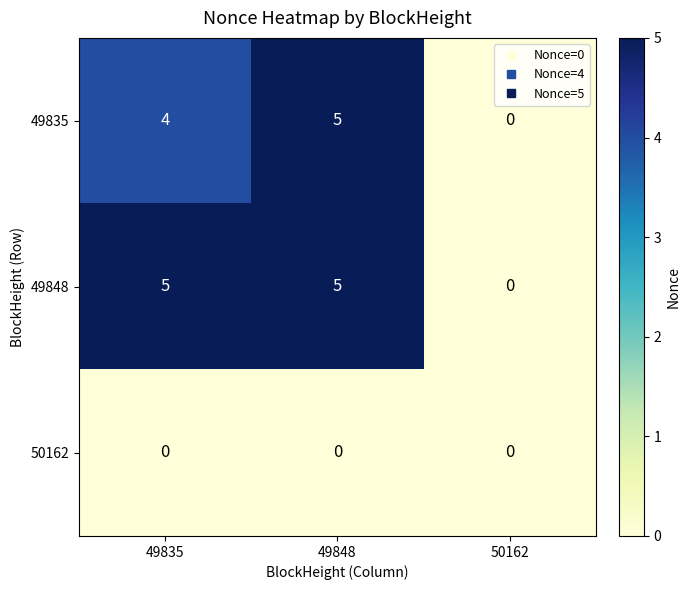

What is the sum of all 49835 values?

9